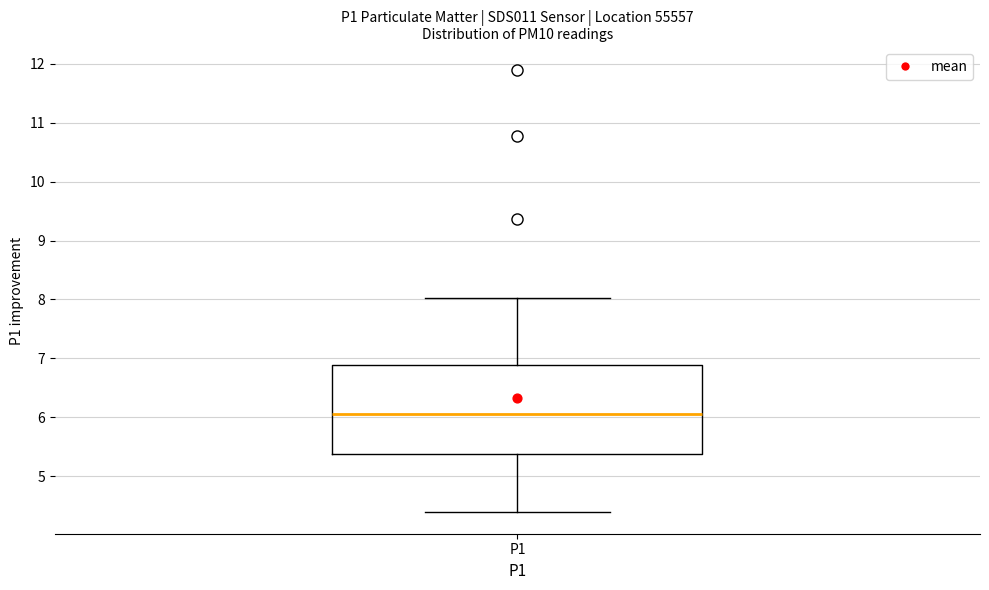

Read this box plot against the y-axis: the position of the median line, the range covered by the box, and the ends of both whiskers. The values are not printed on the chart, so give them approximately, as read against the axis.

median 6.1, box 5.4 to 6.9, whiskers 4.4 to 8.0